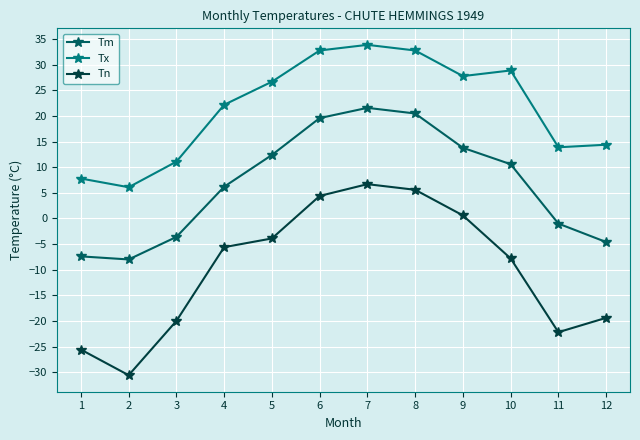

What is the difference between the highest and lowest values at 8?

27.2